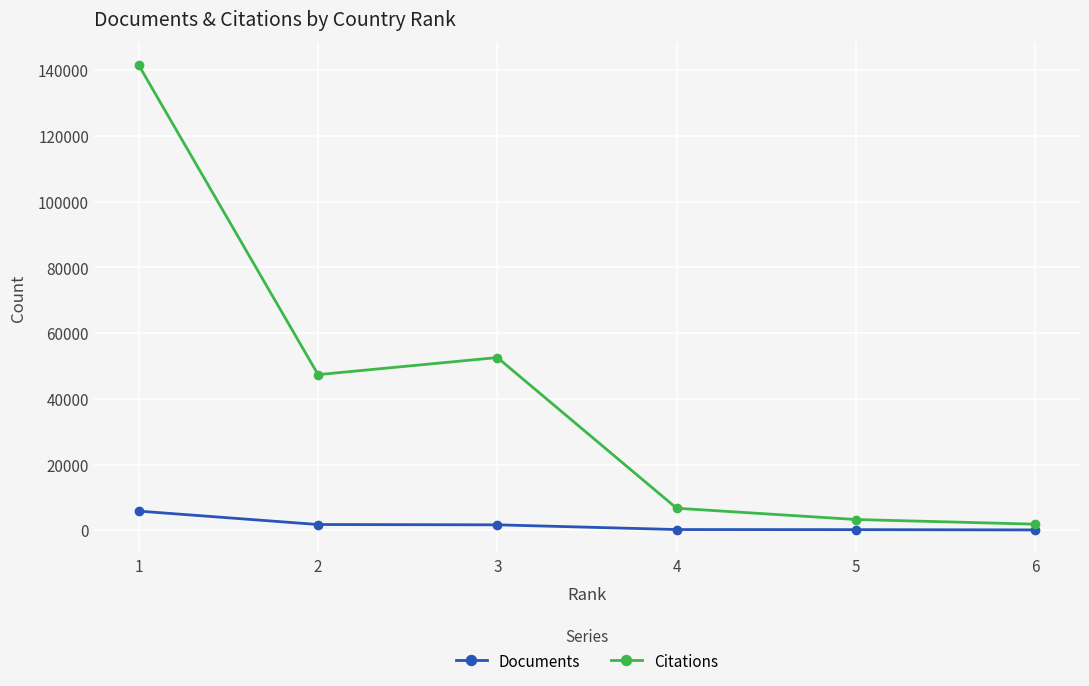

Which series has the largest total across all categories?

Citations